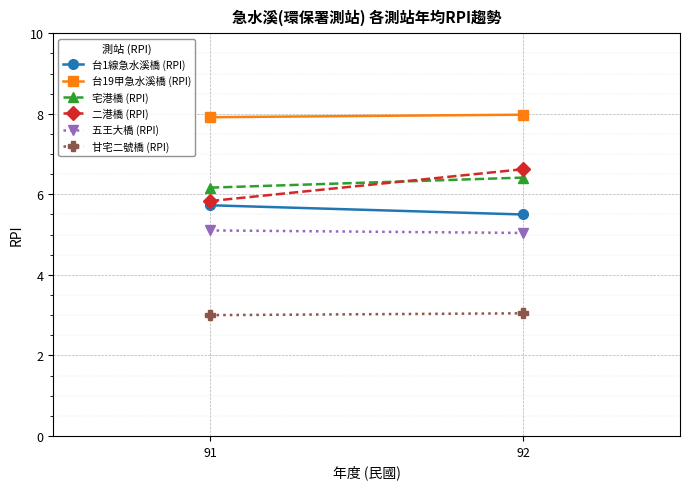

What is the sum of the 台19甲急水溪橋 (RPI) values at 91 and 92?

15.9